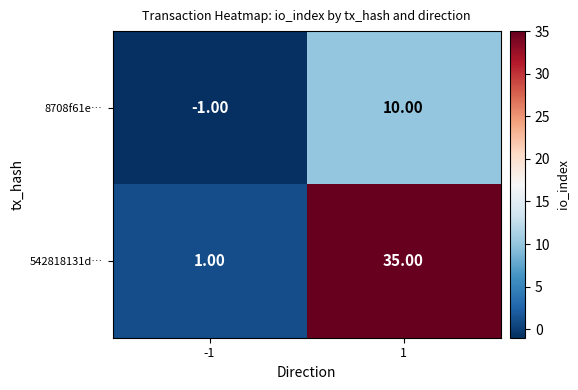

What is the total value across all series at 1?

45